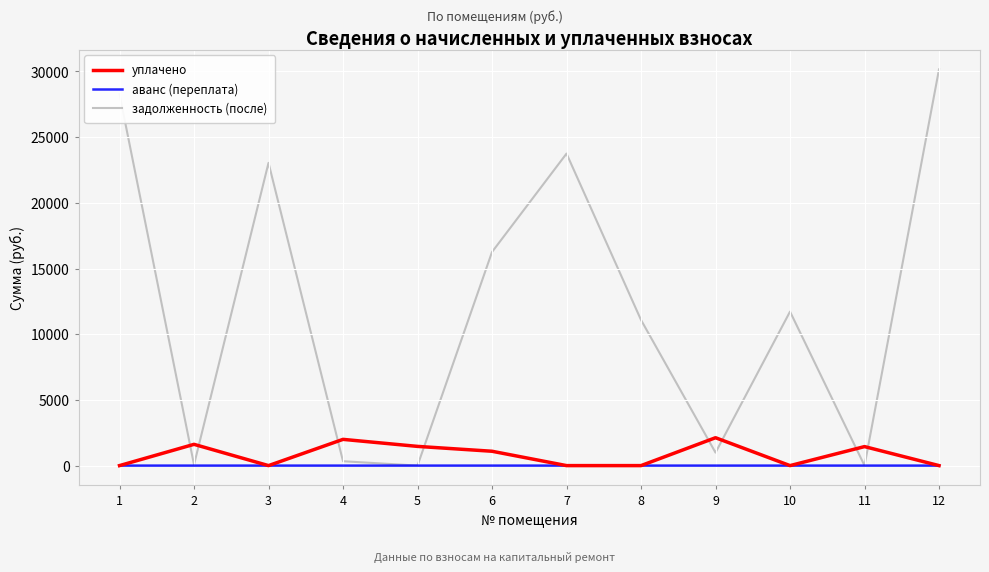

Which series has the widest spread of values?

задолженность (после)